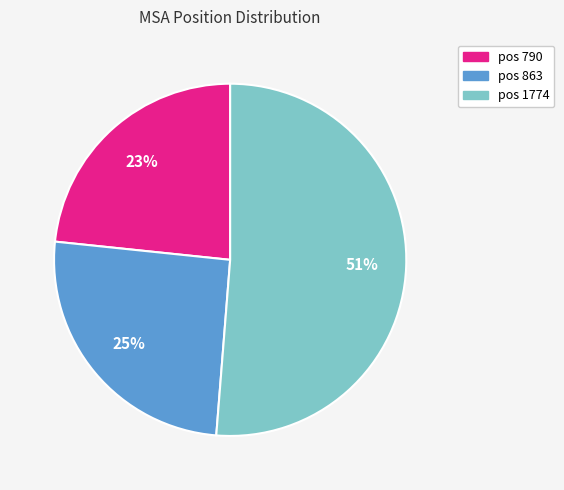

Is there a majority slice in this chart?

Yes